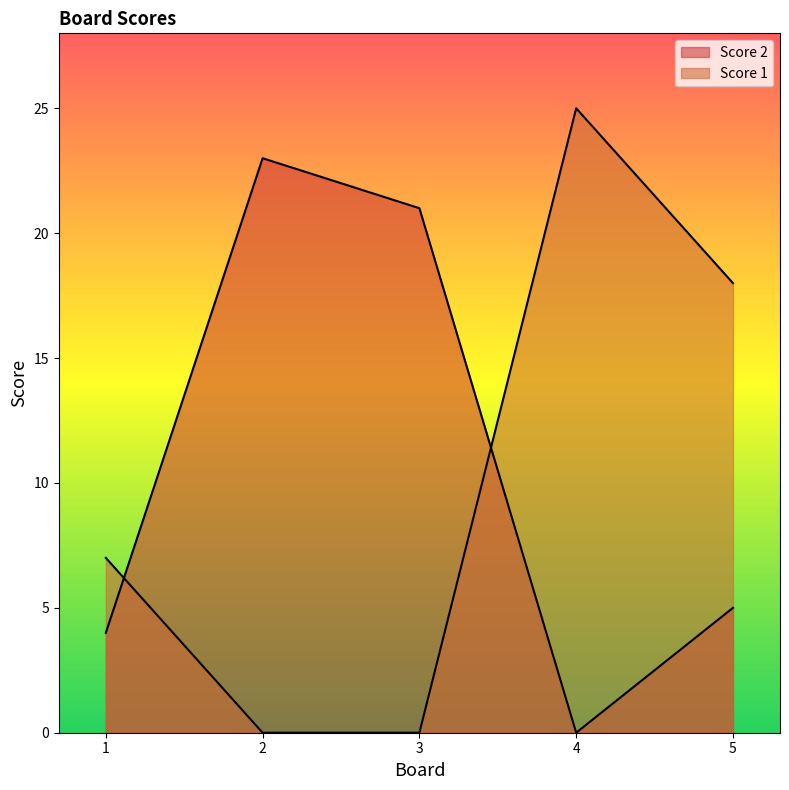

How many positive values does the Score 1 series have?

3